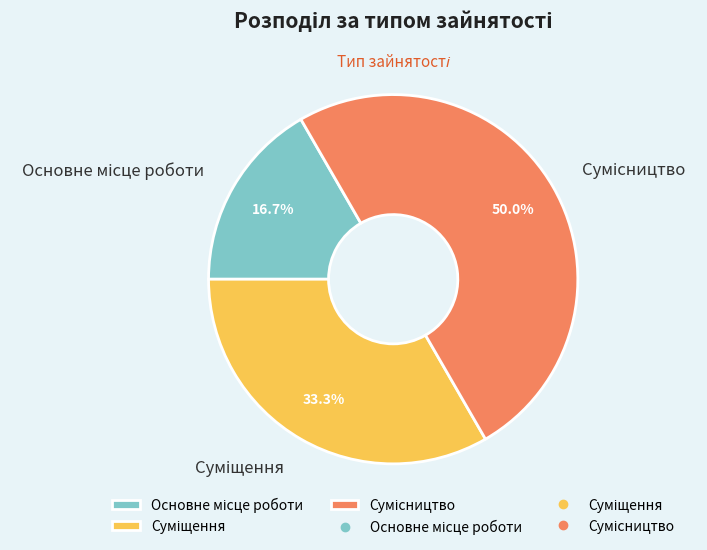

True or false: Сумісництво accounts for 50% of the total.

True